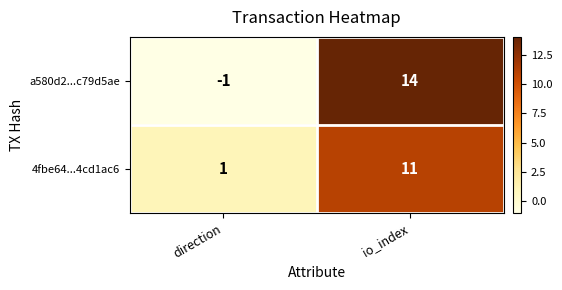

Which category has the lowest value across all series?

direction